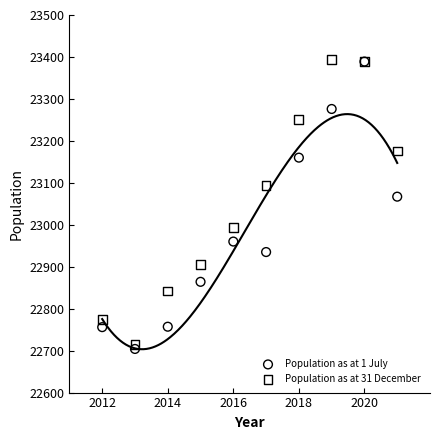

Across all series, what Y value is closest to 23048?

23067